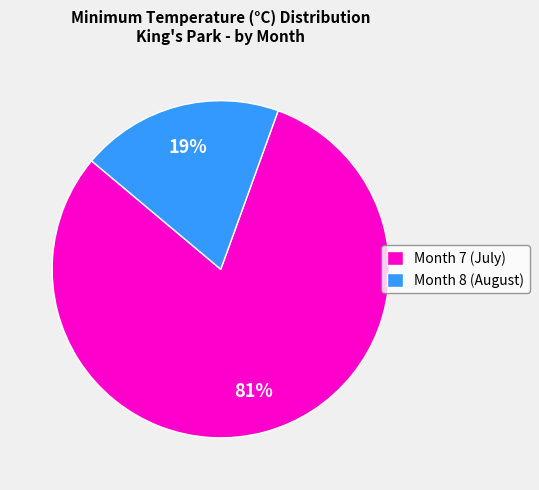

To the nearest percent, what percentage of the pie is Month 8 (August)?

19%